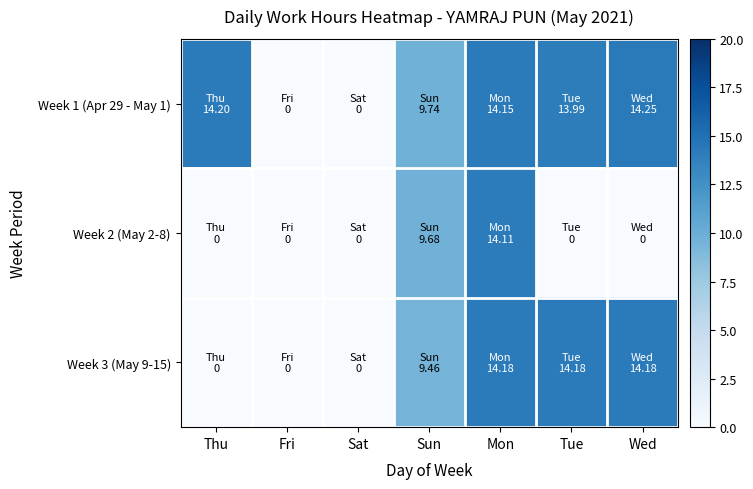

At Thu, list the series in order from smallest to largest.

Week 2 (May 2-8), Week 3 (May 9-15), Week 1 (Apr 29 - May 1)